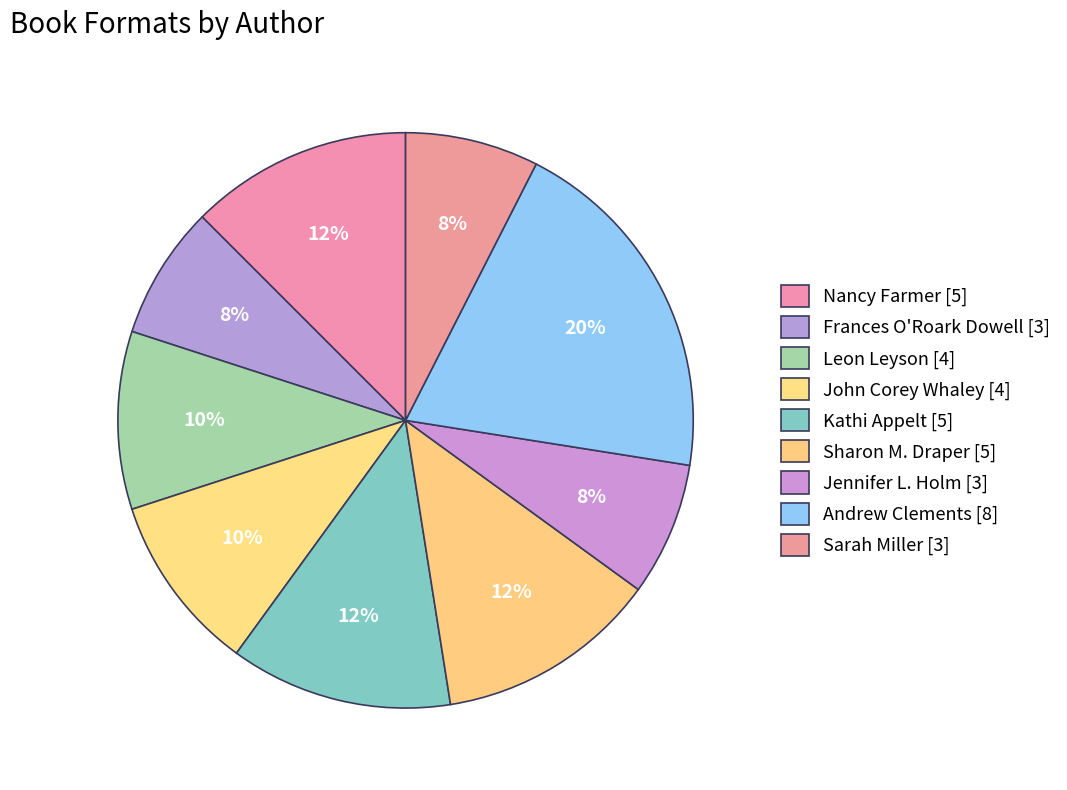

Count the number of slices in the pie.

9